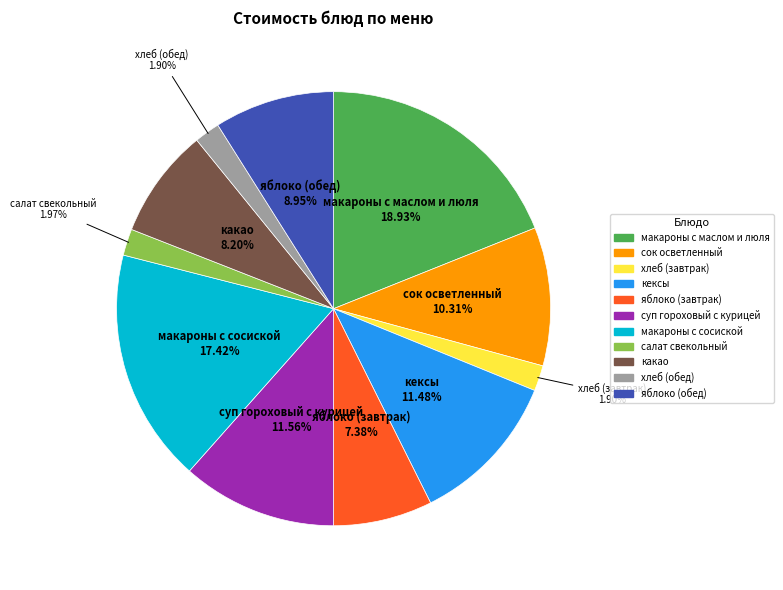

Does макароны с сосиской account for over 50% of the chart?

No